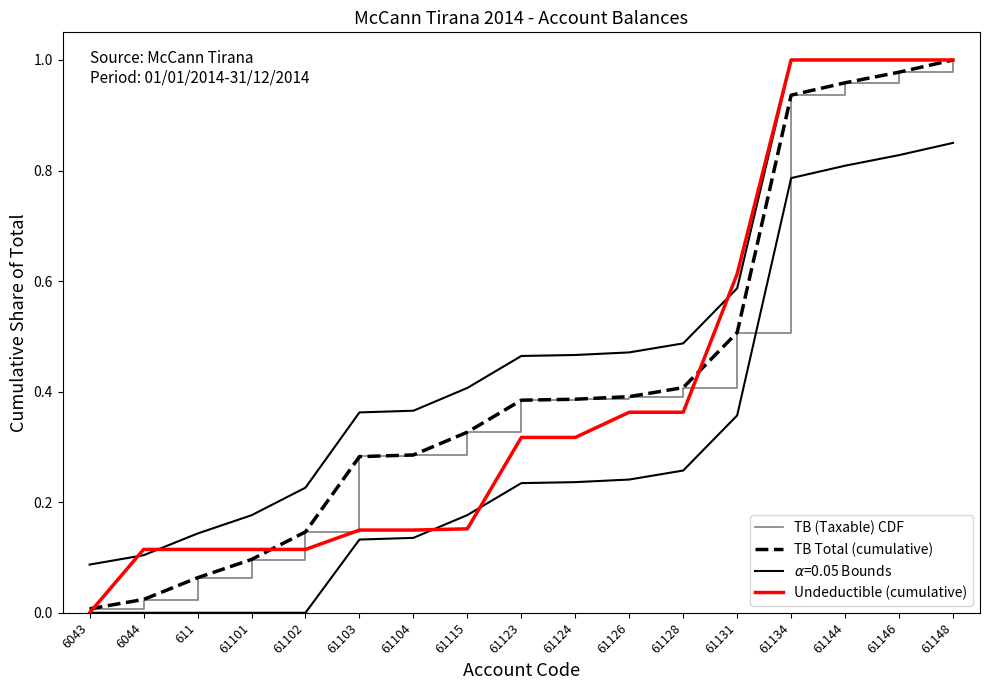

Which has a higher value, 61115 or 61124?

61124